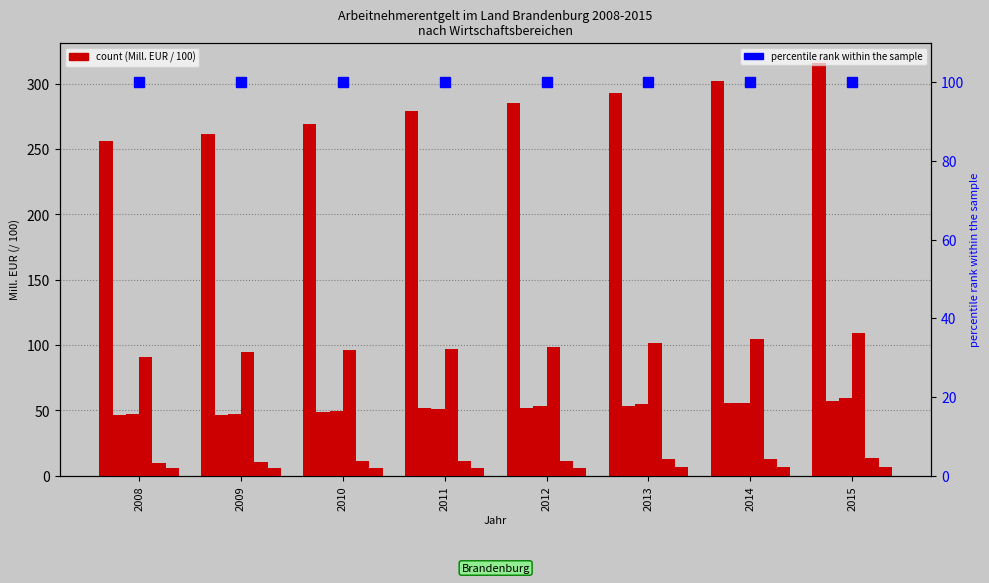

What is the highest value of the Finanz- und Versicherung series?

6.7